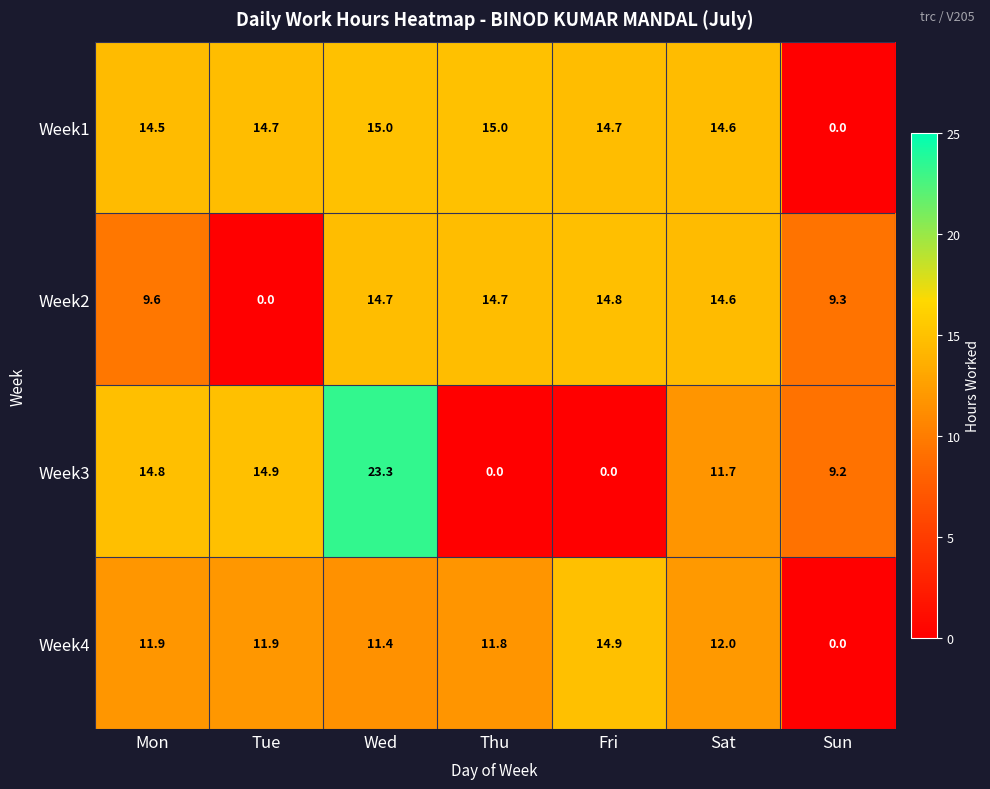

True or false: Week4 has a value of 5.8 at Wed.

False